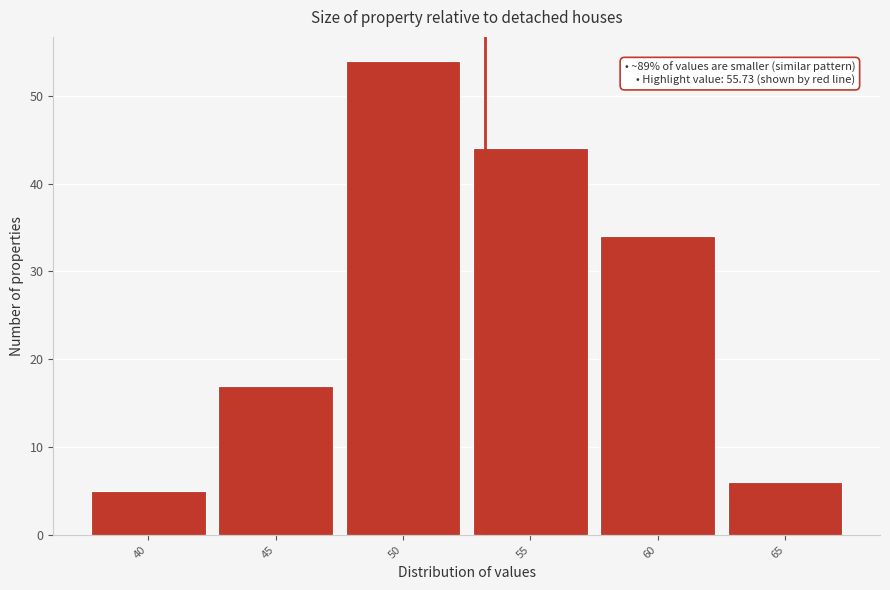

Reading left to right, transcribe all the data shown in this chart.

40=5	45=17	50=54	55=44	60=34	65=6